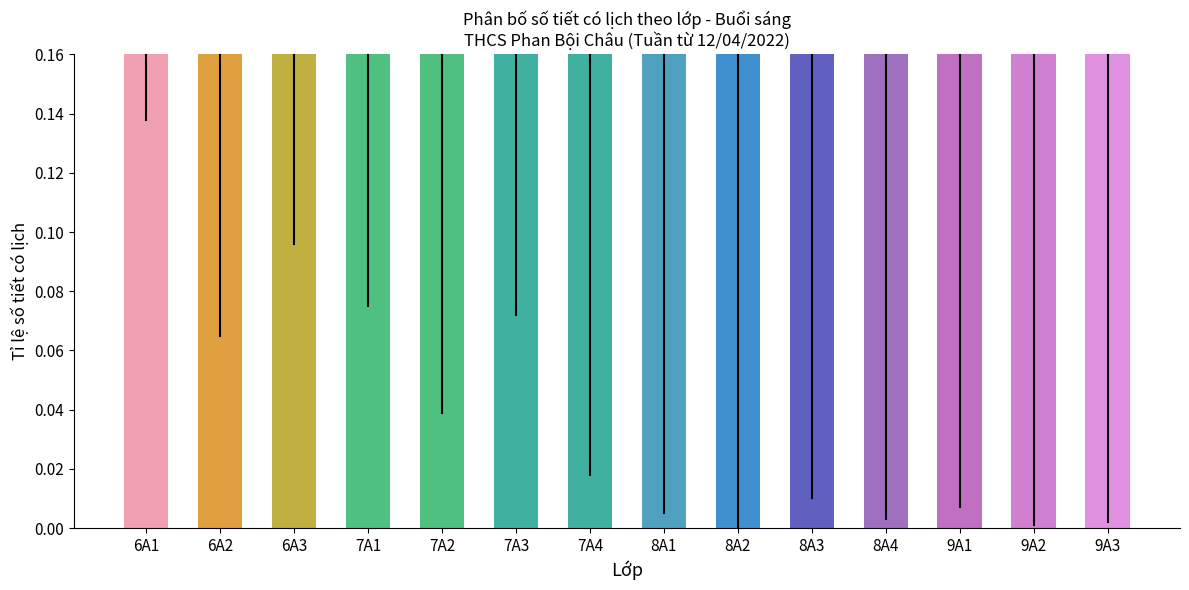

Rank the categories by value from lowest to highest.

7A2, 7A1, 7A4, 9A1, 9A2, 9A3, 7A3, 8A1, 8A2, 8A3, 8A4, 6A3, 6A1, 6A2